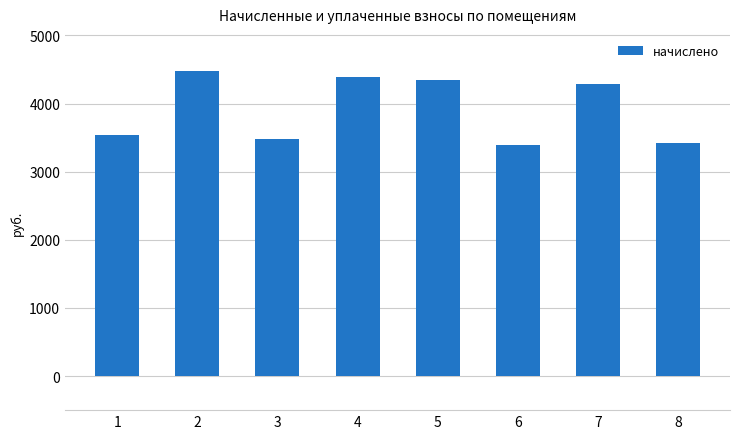

Reading left to right, list all the values displayed in this chart.

3540.5	4483.6	3476.5	4387.6	4347.6	3388.6	4283.8	3420.6